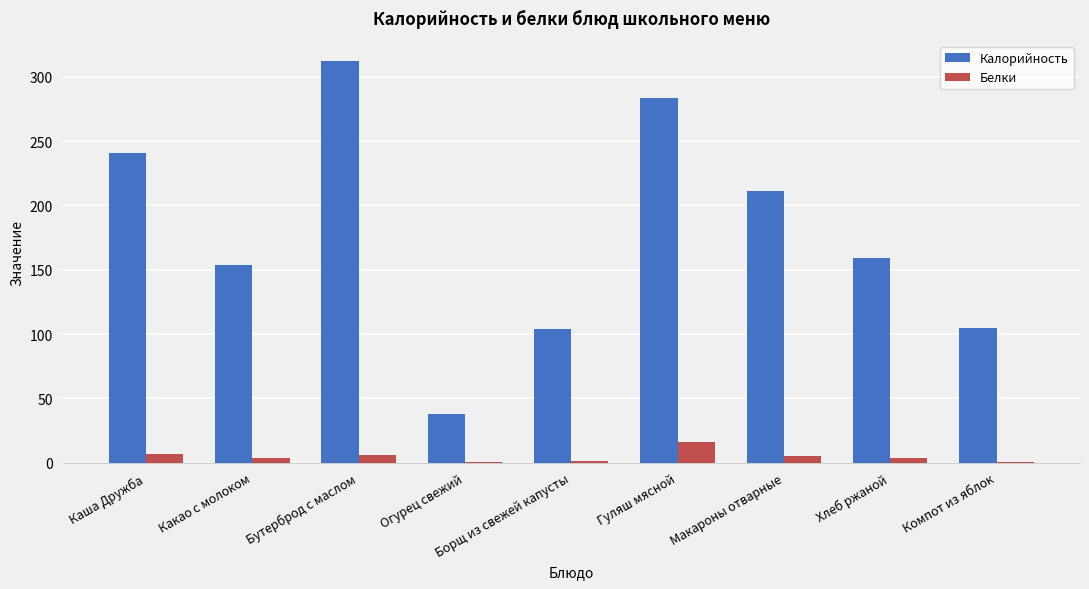

Which series has the largest range (max minus min)?

Калорийность